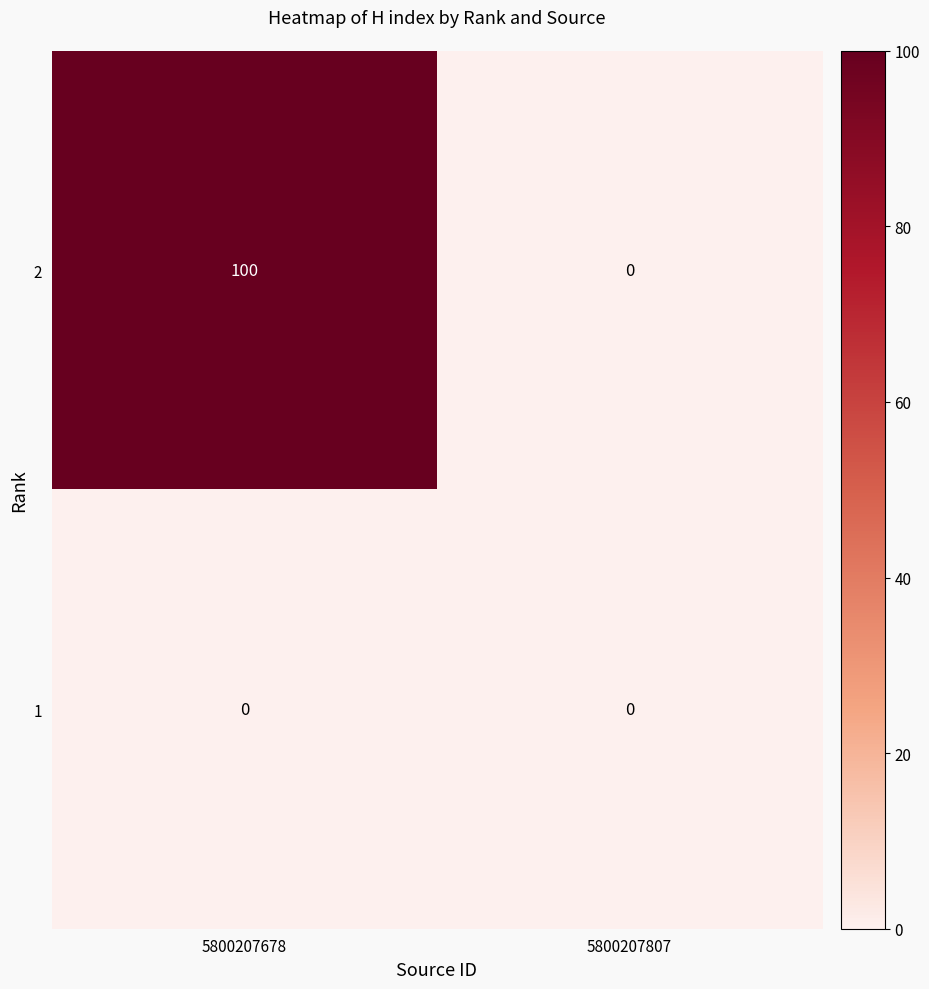

True or false: 2 has a value of 0 at 5800207807.

True